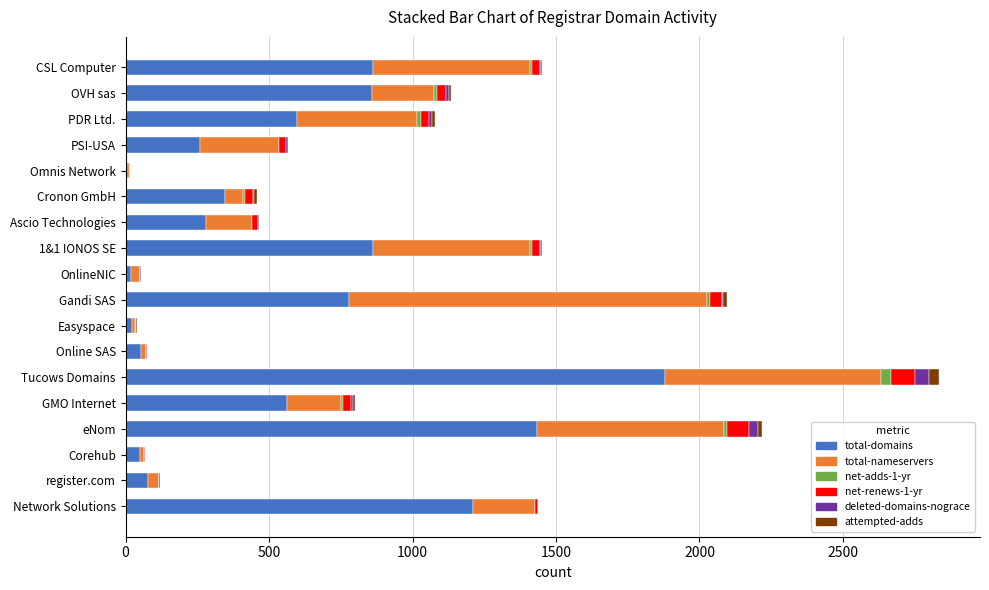

Is it true that total-domains equals 345 at Cronon GmbH?

True